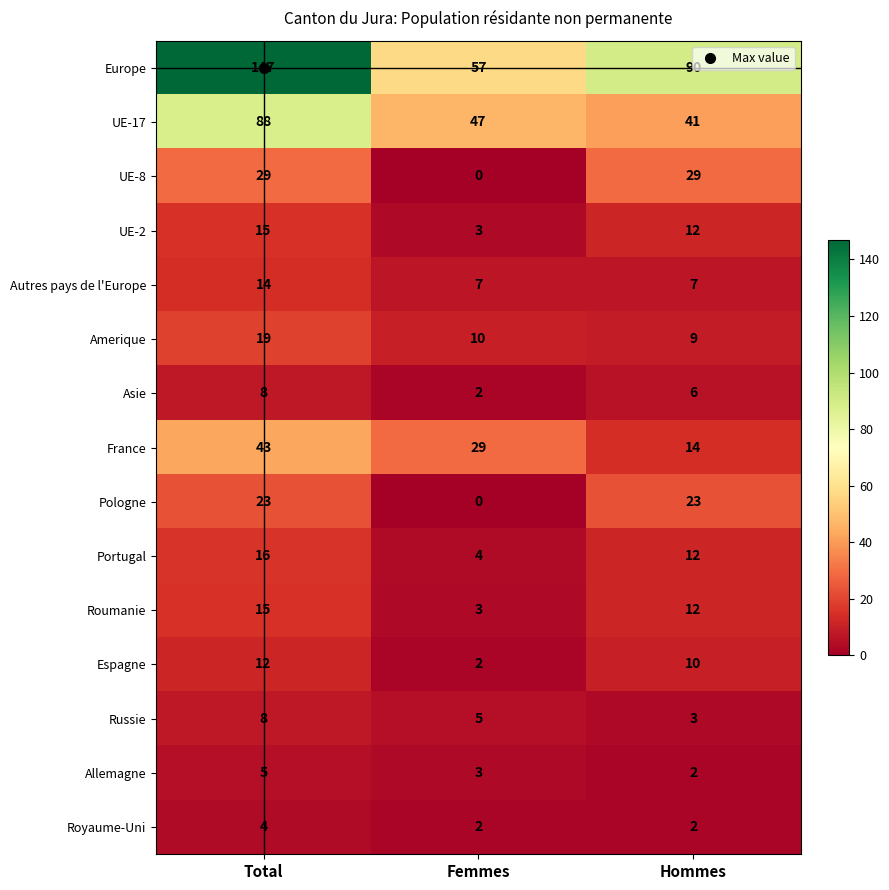

At which category is the sum across all series the highest?

Total